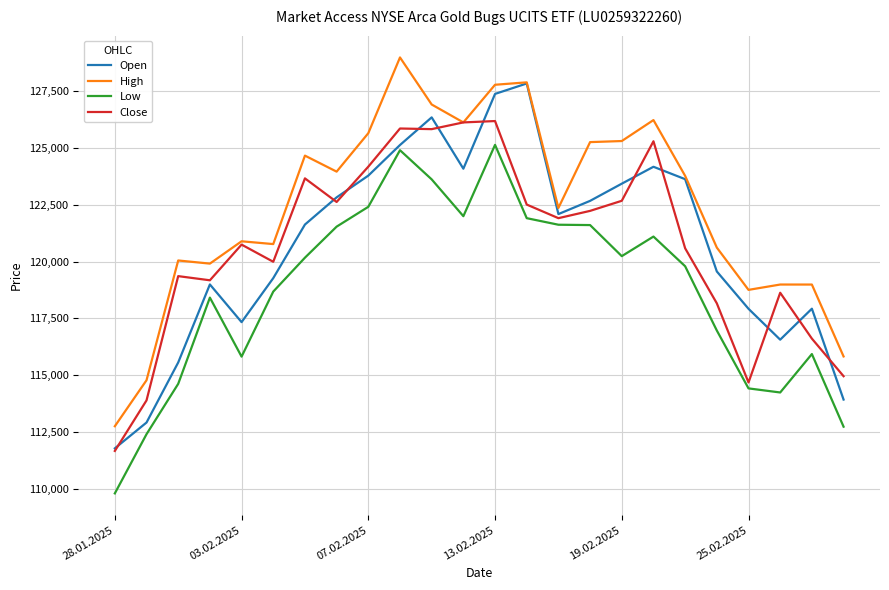

What is the greatest value displayed?

128992